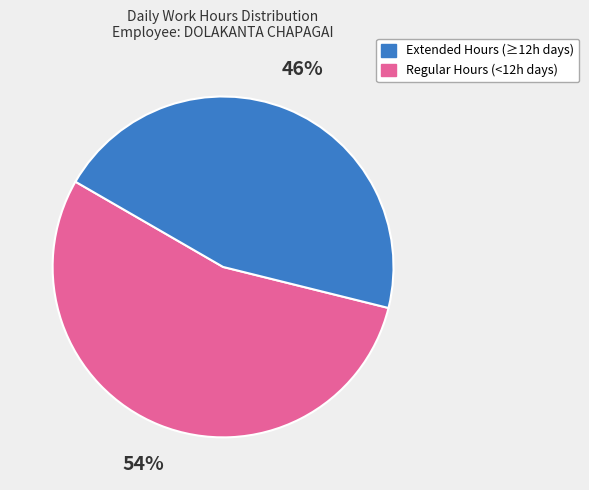

Is there any slice that represents more than half of the pie?

Yes